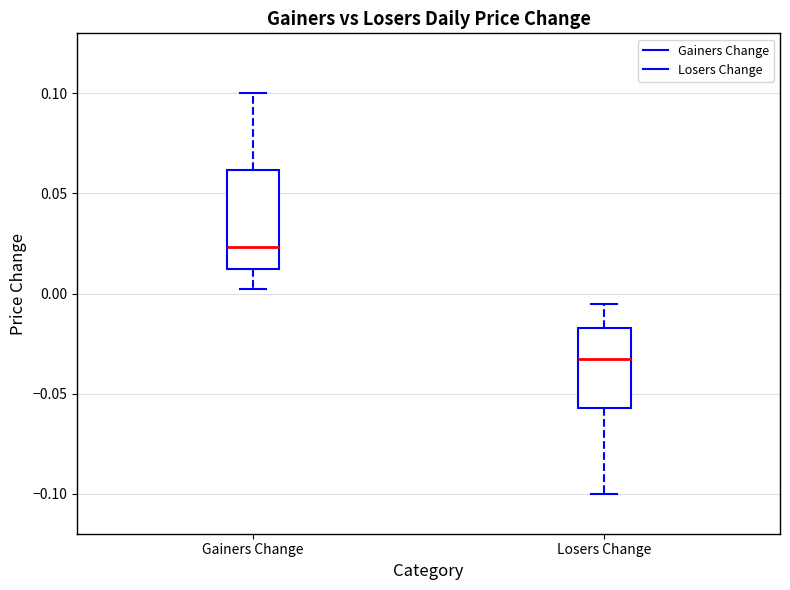

Which box's median line is the highest?

Gainers Change